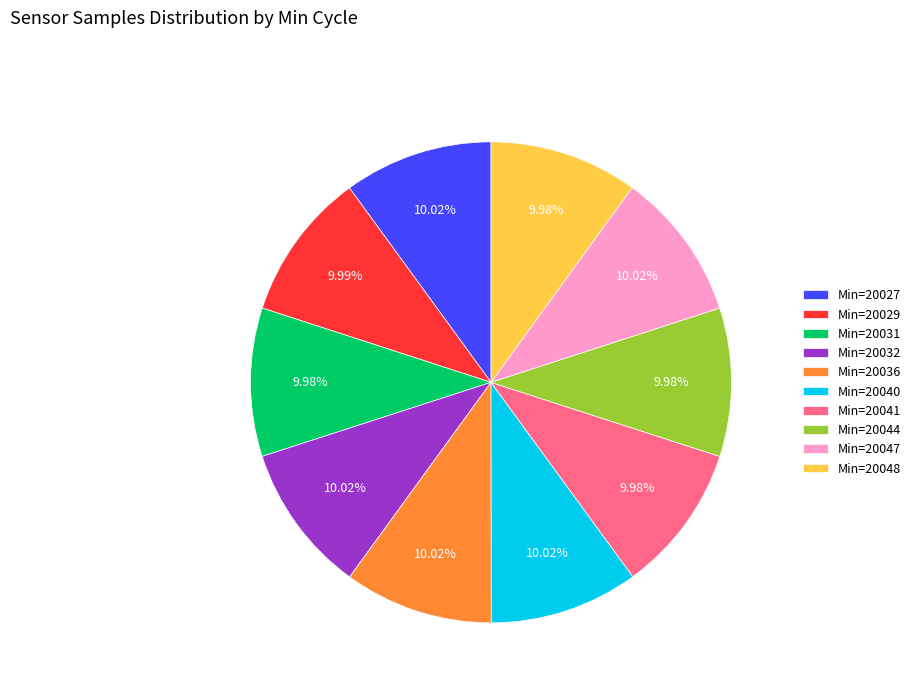

Does Min=20047 account for over 50% of the chart?

No